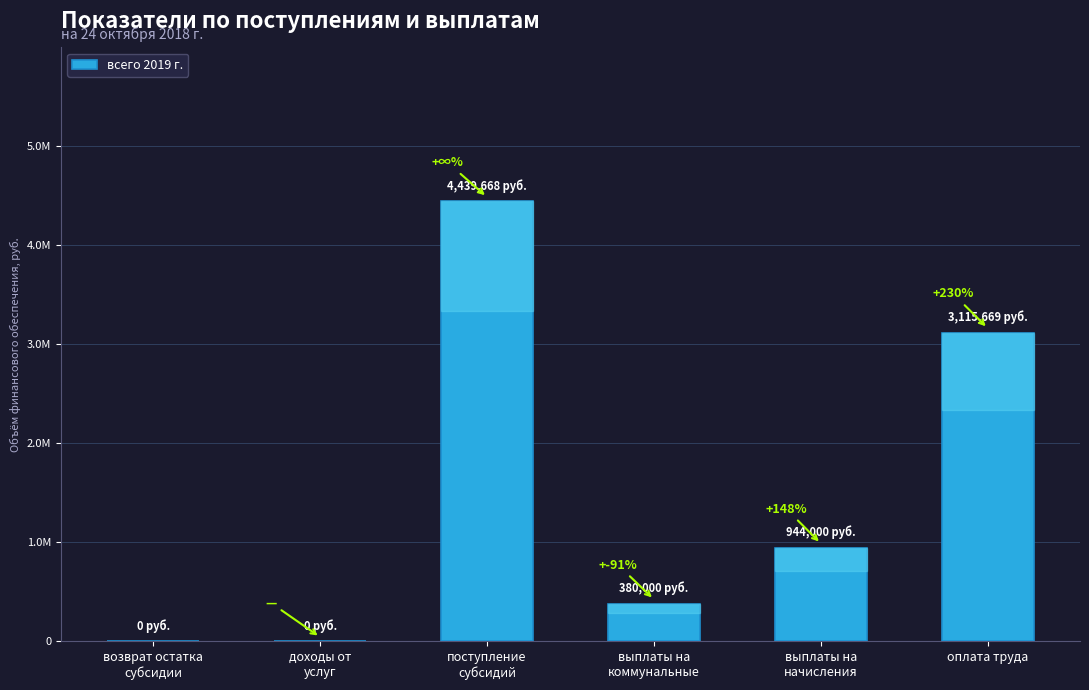

Does the chart contain stacked bars?

No